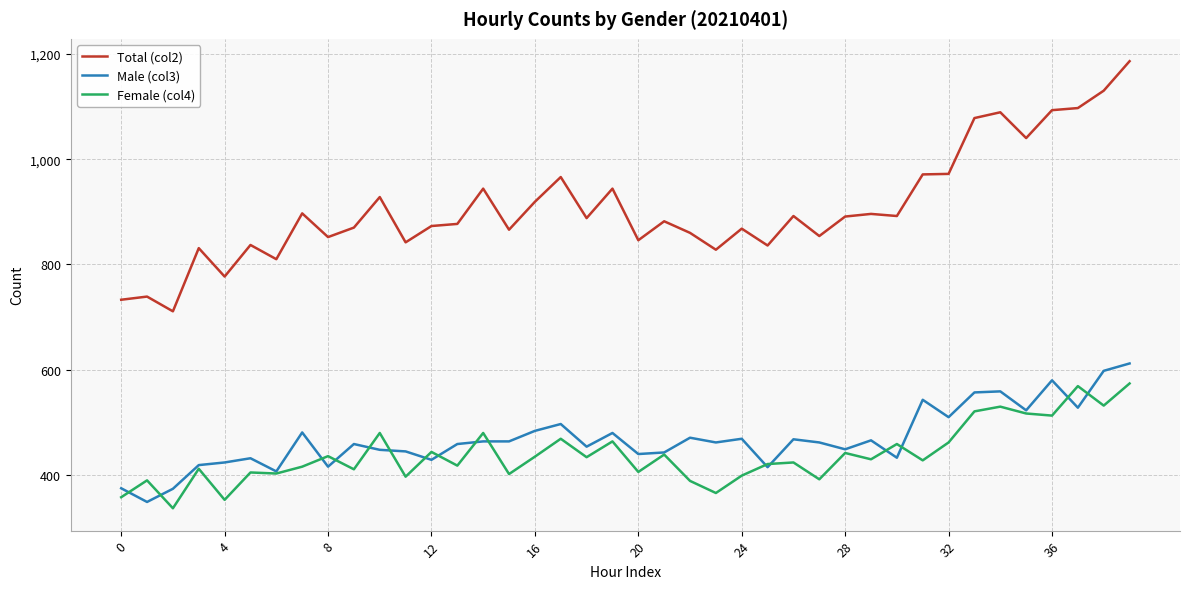

What is the greatest value displayed?

1186